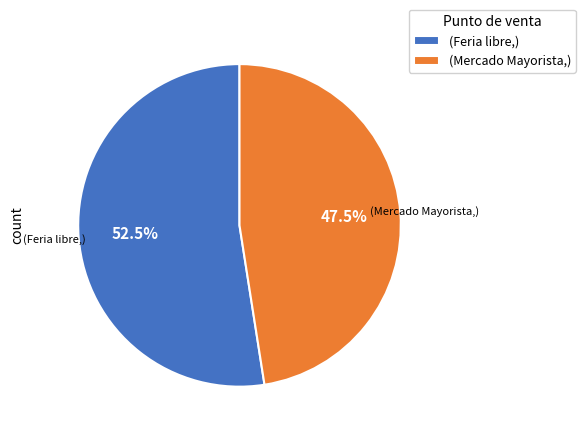

Between (Feria libre,) and (Mercado Mayorista,), which is larger?

(Feria libre,)